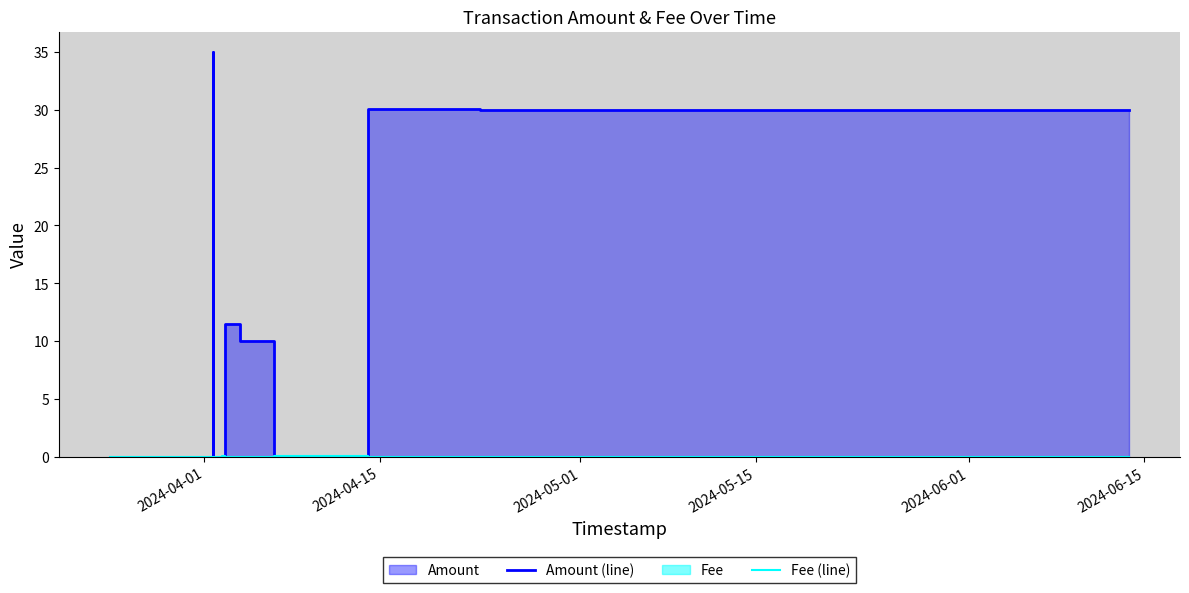

At how many categories does at least one series exceed 14?

4